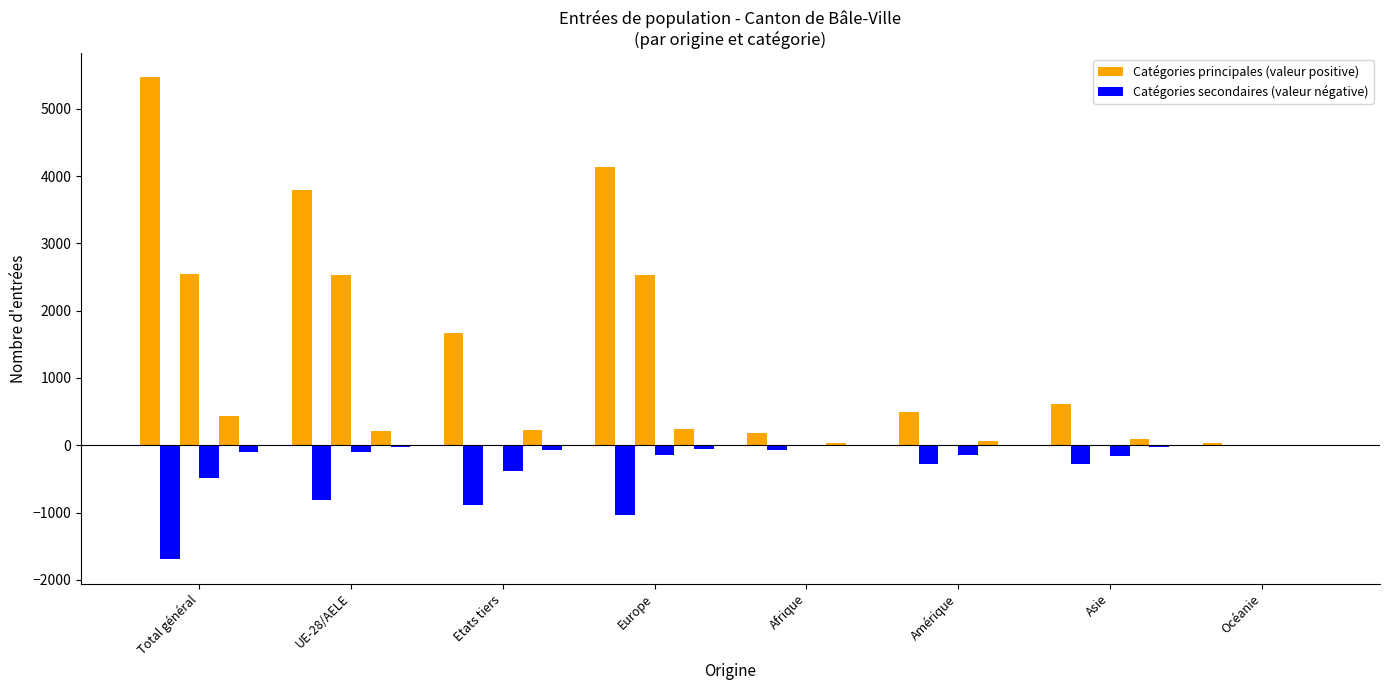

The Regroupement familial series shows -281 at Amérique. True or false?

True